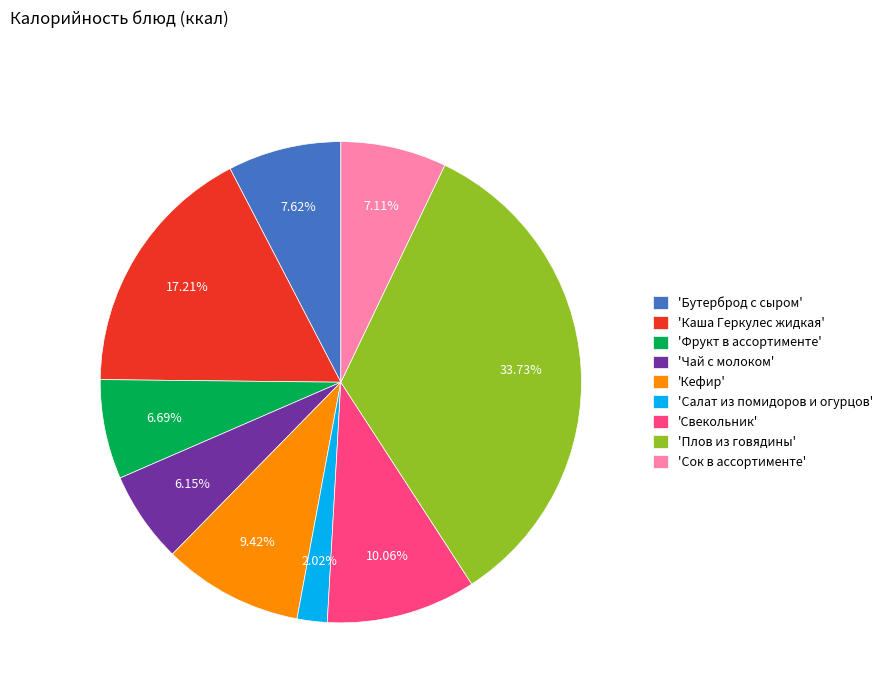

Between 'Каша Геркулес жидкая' and 'Кефир', which is larger?

'Каша Геркулес жидкая'